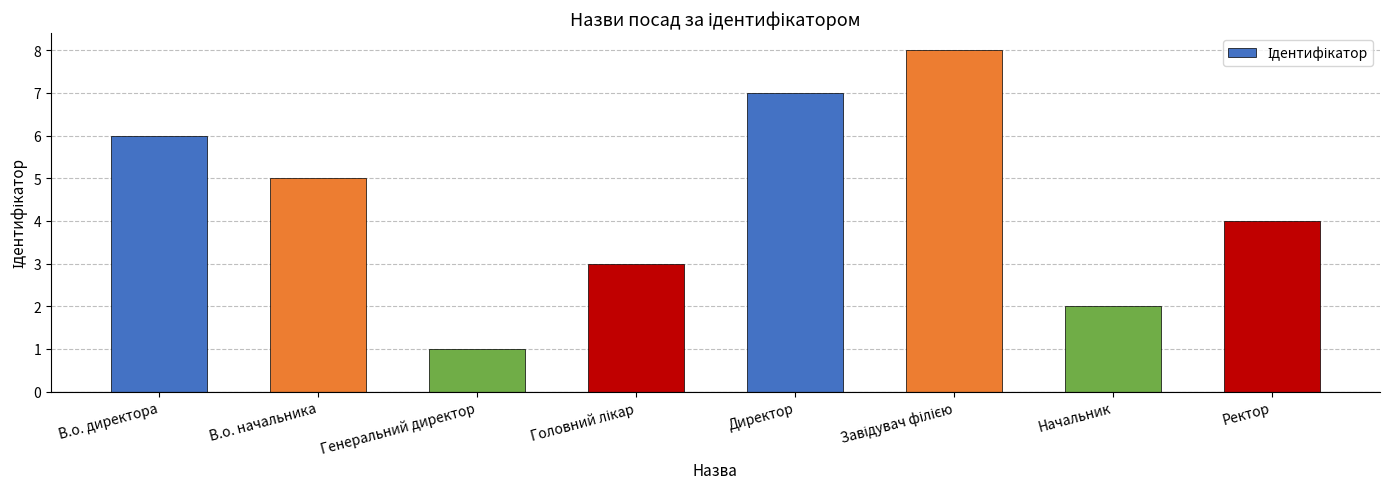

Reading right to left, transcribe all the data shown in this chart.

4	2	8	7	3	1	5	6